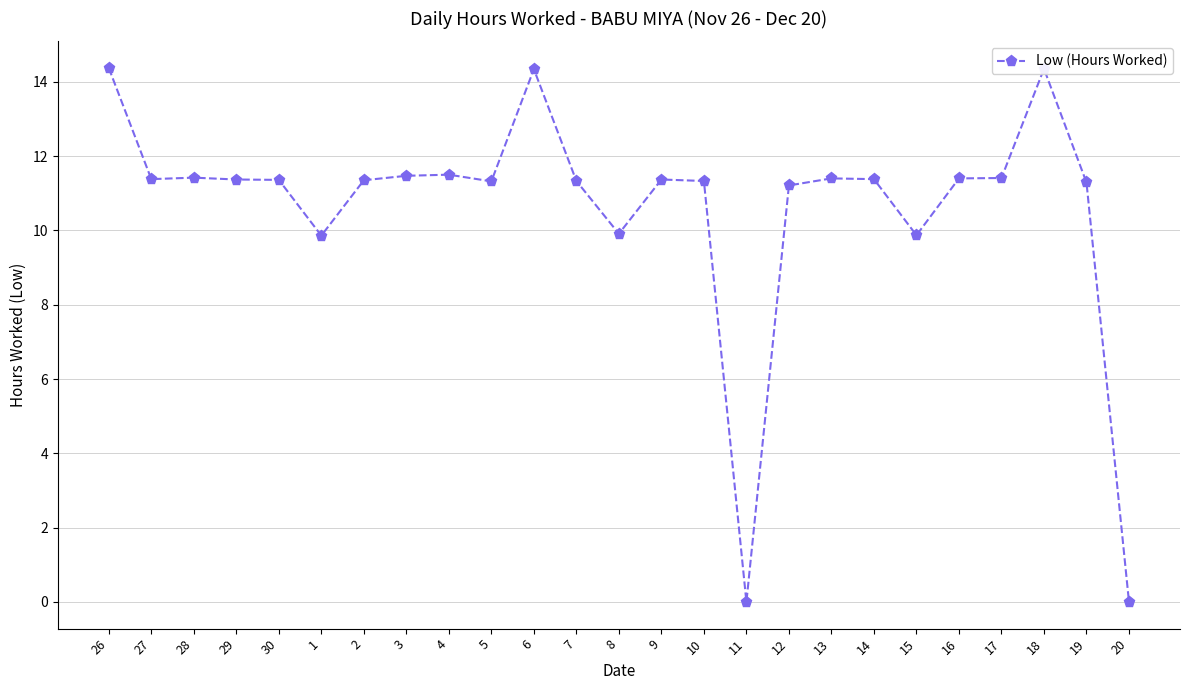

True or false: the data has more than 0 interior local peaks.

True